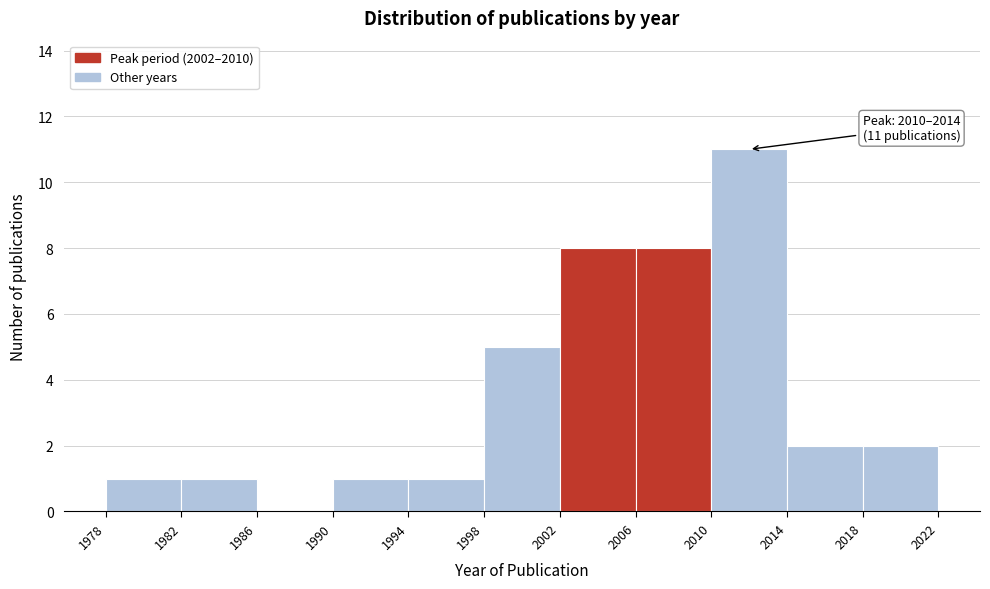

Over which range of the x-axis is the bar tallest?

2010 to 2014